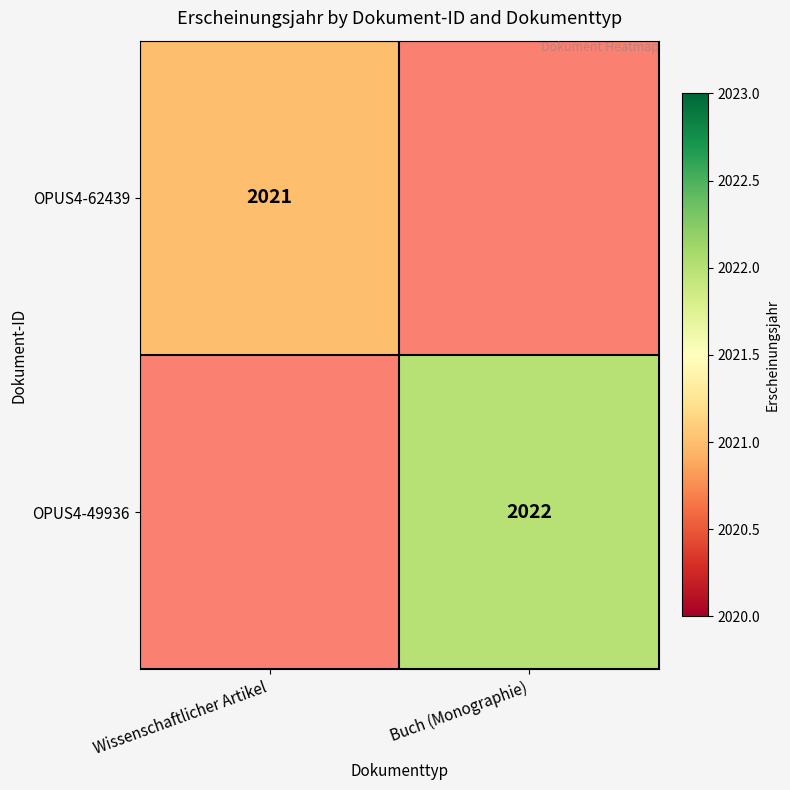

The value of OPUS4-49936 at Buch (Monographie) is 2022. True or false?

True